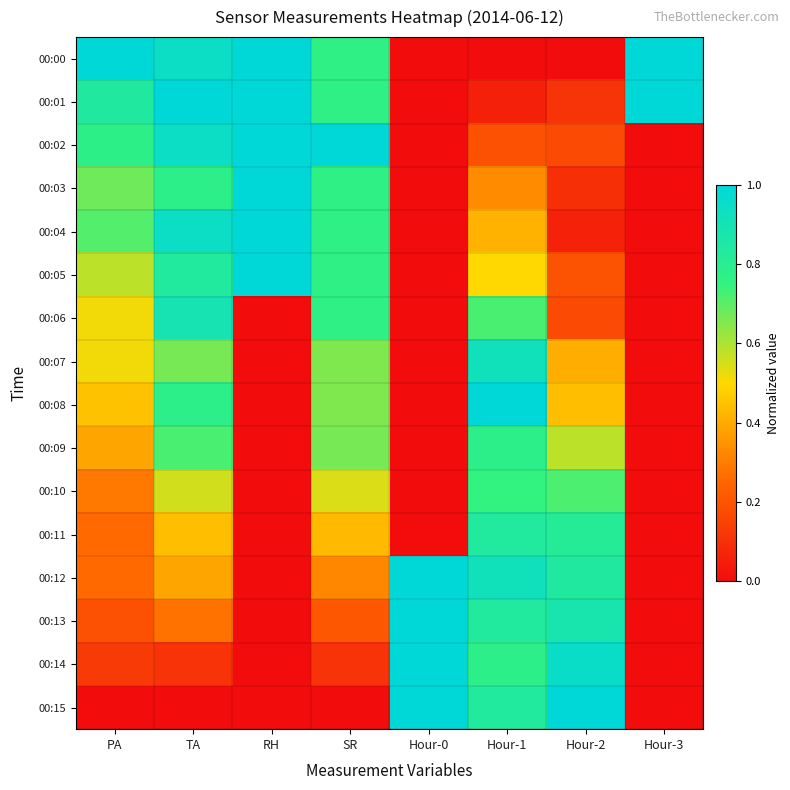

Reading right to left, transcribe all the data shown in this chart.

00:00: Hour-3=1.0	Hour-2=0.0	Hour-1=0.0	Hour-0=0.0	SR=0.8	RH=1.0	TA=0.9	PA=1.0
00:01: Hour-3=1.0	Hour-2=0.1	Hour-1=0.1	Hour-0=0.0	SR=0.8	RH=1.0	TA=1.0	PA=0.8
00:02: Hour-3=0.0	Hour-2=0.2	Hour-1=0.2	Hour-0=0.0	SR=1.0	RH=1.0	TA=0.9	PA=0.8
00:03: Hour-3=0.0	Hour-2=0.1	Hour-1=0.3	Hour-0=0.0	SR=0.8	RH=1.0	TA=0.8	PA=0.7
00:04: Hour-3=0.0	Hour-2=0.1	Hour-1=0.4	Hour-0=0.0	SR=0.8	RH=1.0	TA=0.9	PA=0.7
00:05: Hour-3=0.0	Hour-2=0.2	Hour-1=0.5	Hour-0=0.0	SR=0.8	RH=1.0	TA=0.8	PA=0.6
00:06: Hour-3=0.0	Hour-2=0.2	Hour-1=0.7	Hour-0=0.0	SR=0.8	RH=0.0	TA=0.9	PA=0.5
00:07: Hour-3=0.0	Hour-2=0.4	Hour-1=0.9	Hour-0=0.0	SR=0.7	RH=0.0	TA=0.7	PA=0.5
00:08: Hour-3=0.0	Hour-2=0.4	Hour-1=1.0	Hour-0=0.0	SR=0.7	RH=0.0	TA=0.8	PA=0.5
00:09: Hour-3=0.0	Hour-2=0.6	Hour-1=0.8	Hour-0=0.0	SR=0.7	RH=0.0	TA=0.7	PA=0.4
00:10: Hour-3=0.0	Hour-2=0.7	Hour-1=0.8	Hour-0=0.0	SR=0.5	RH=0.0	TA=0.6	PA=0.3
00:11: Hour-3=0.0	Hour-2=0.8	Hour-1=0.8	Hour-0=0.0	SR=0.4	RH=0.0	TA=0.4	PA=0.3
00:12: Hour-3=0.0	Hour-2=0.8	Hour-1=0.9	Hour-0=1.0	SR=0.3	RH=0.0	TA=0.4	PA=0.3
00:13: Hour-3=0.0	Hour-2=0.9	Hour-1=0.8	Hour-0=1.0	SR=0.2	RH=0.0	TA=0.3	PA=0.2
00:14: Hour-3=0.0	Hour-2=1.0	Hour-1=0.8	Hour-0=1.0	SR=0.1	RH=0.0	TA=0.1	PA=0.1
00:15: Hour-3=0.0	Hour-2=1.0	Hour-1=0.8	Hour-0=1.0	SR=0.0	RH=0.0	TA=0.0	PA=0.0